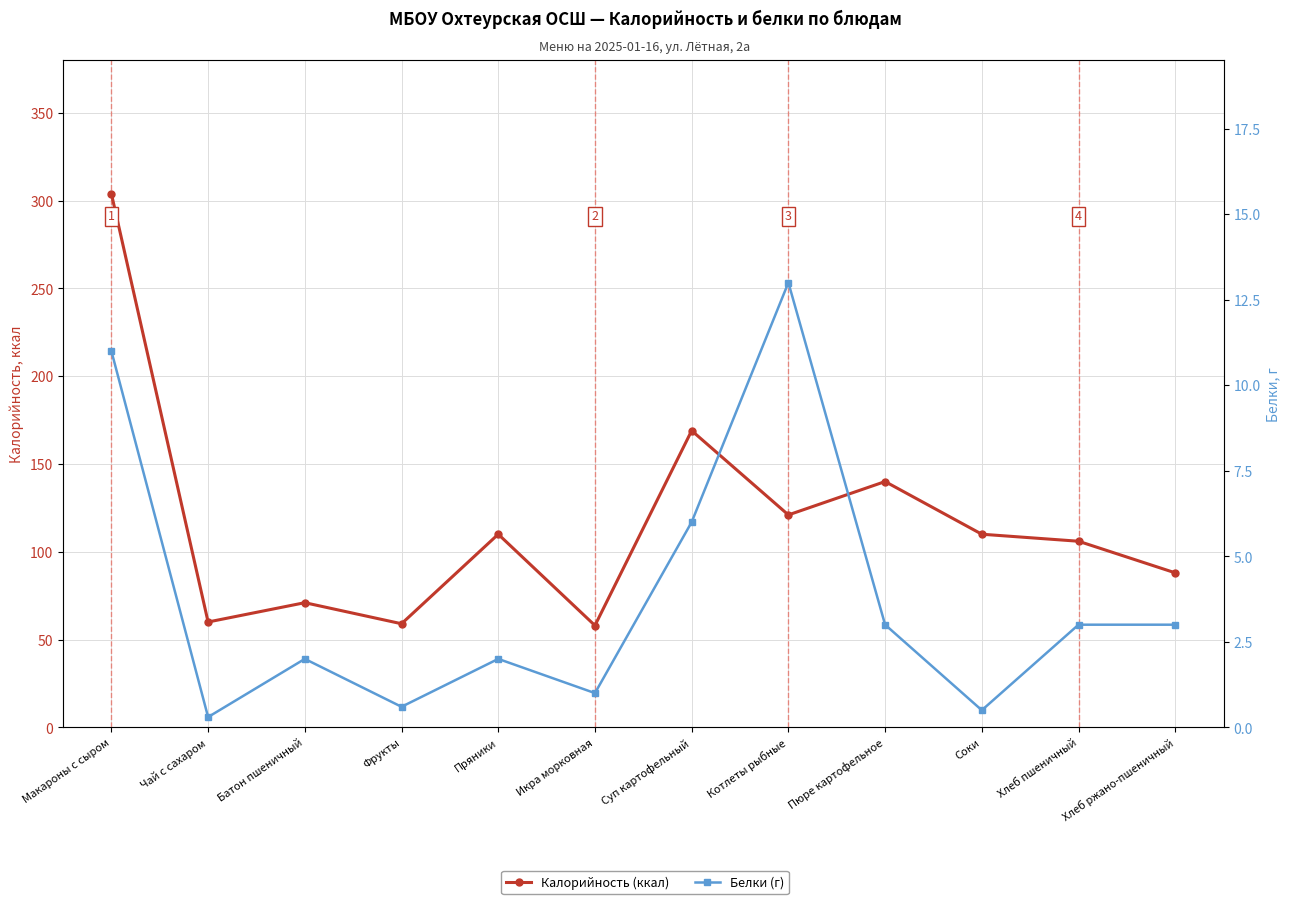

What is the difference between the Калорийность (ккал) values at Суп картофельный and Хлеб ржано-пшеничный?

81.0